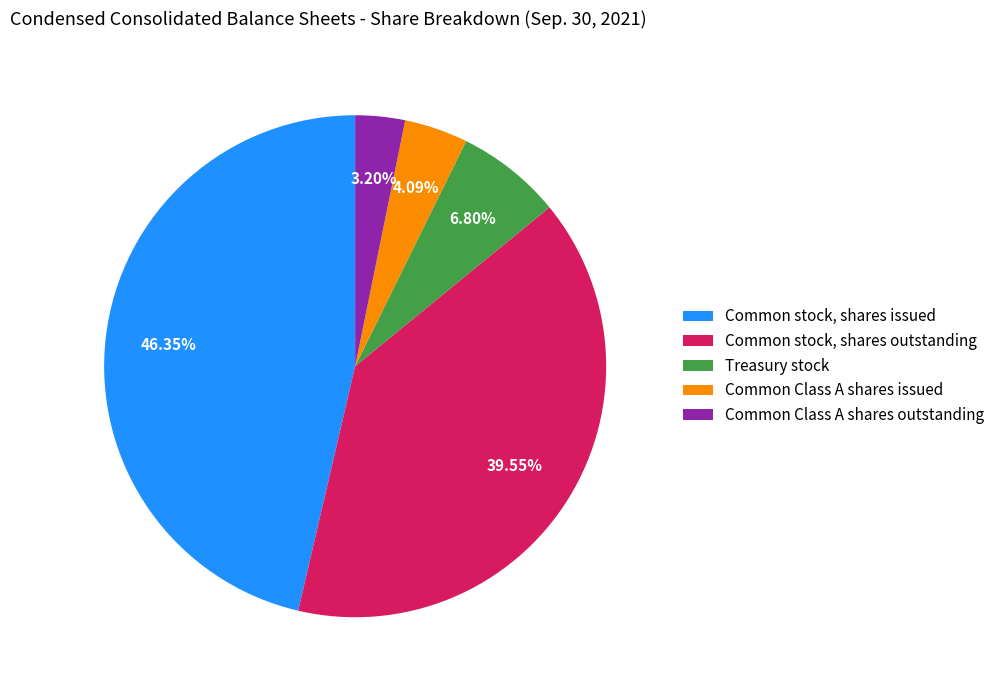

How many slices are in this pie chart?

5